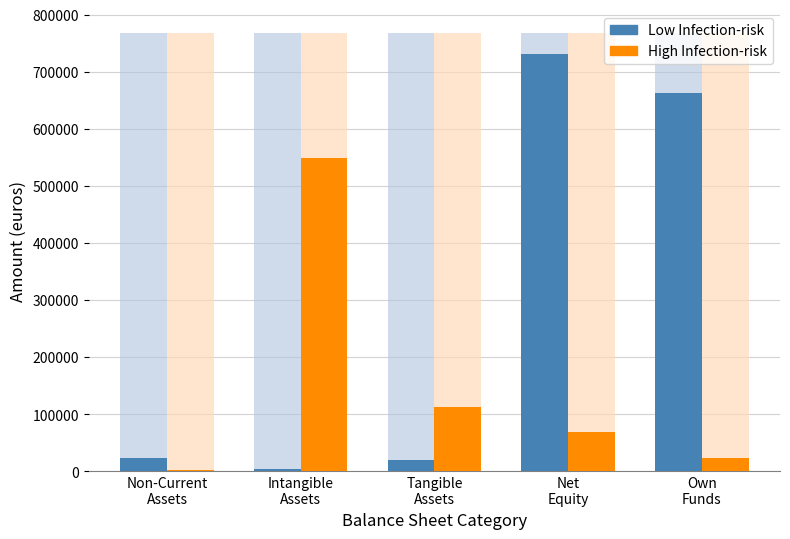

At Own
Funds, list the series in order from largest to smallest.

Low Infection-risk, High Infection-risk